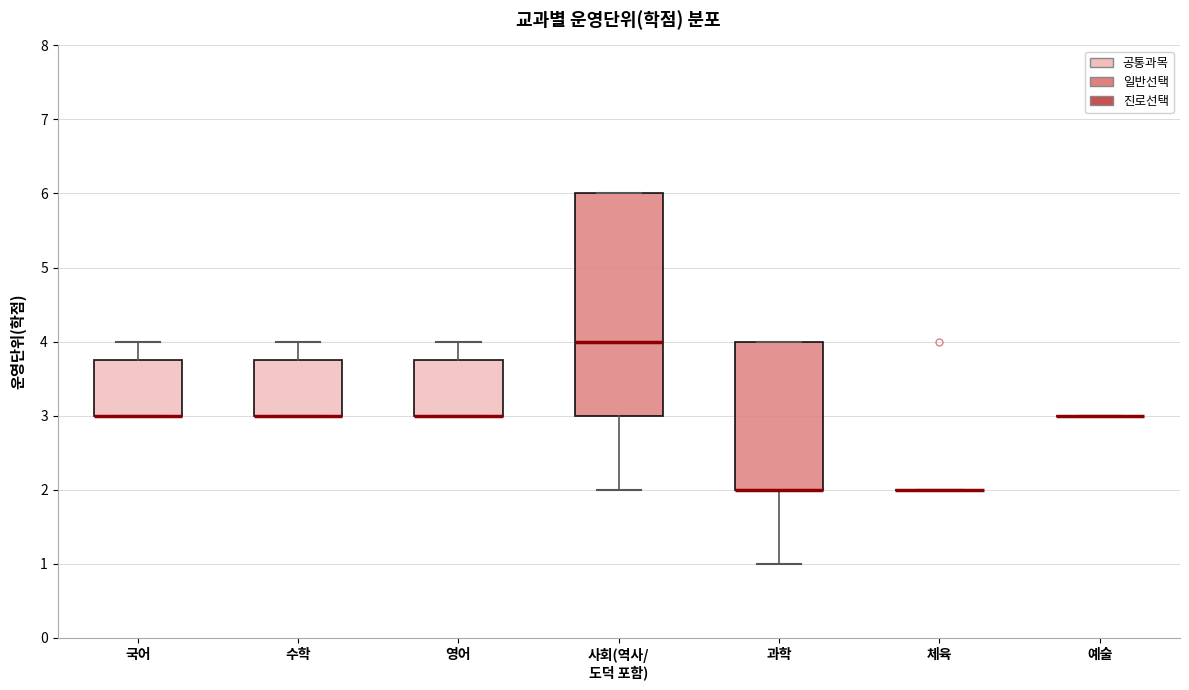

Reading left to right, transcribe this box plot: for each box, give where its median line is, the range the box spans, and where its two whiskers end, as read against the y-axis. The values are not printed on the chart, so give them approximately, as read against the axis.

국어: median 3.0 (drawn on the box's lower edge), box 3.0 to 3.8, whiskers 3.0 to 4.0
수학: median 3.0 (drawn on the box's lower edge), box 3.0 to 3.8, whiskers 3.0 to 4.0
영어: median 3.0 (drawn on the box's lower edge), box 3.0 to 3.8, whiskers 3.0 to 4.0
사회(역사/ 도덕 포함): median 4.0, box 3.0 to 6.0, whiskers 2.0 to 6.0
과학: median 2.0 (drawn on the box's lower edge), box 2.0 to 4.0, whiskers 1.0 to 4.0
체육: box collapsed to a line at 2.0, whiskers 2.0 to 2.0
예술: box collapsed to a line at 3.0, whiskers 3.0 to 3.0